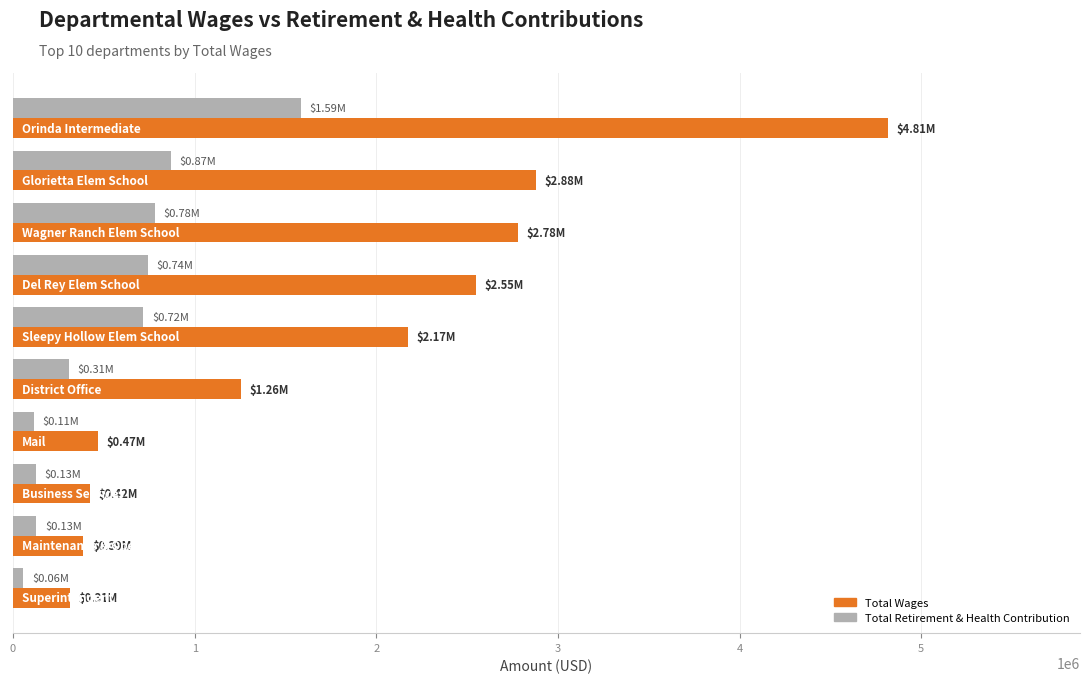

List the series in order of their overall mean, lowest first.

Total Retirement & Health Contribution, Total Wages